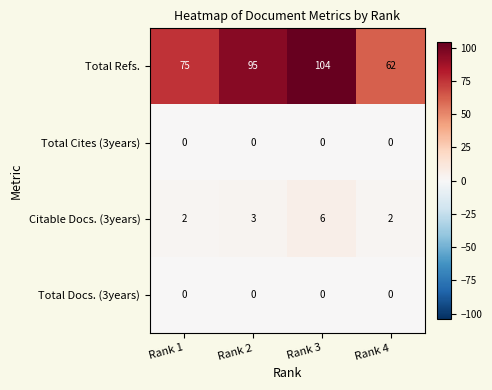

The value of Total Cites (3years) at Rank 2 is 0. True or false?

True